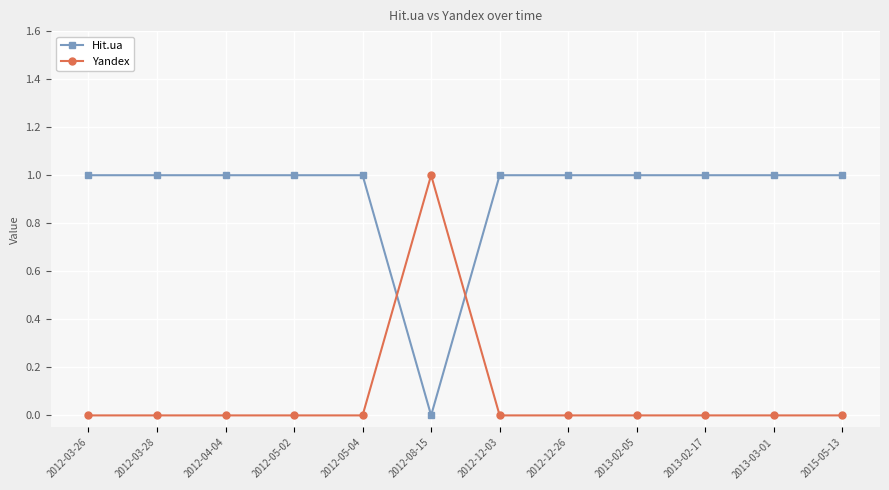

Which series ends up on top after the final intersection of Yandex and Hit.ua?

Hit.ua